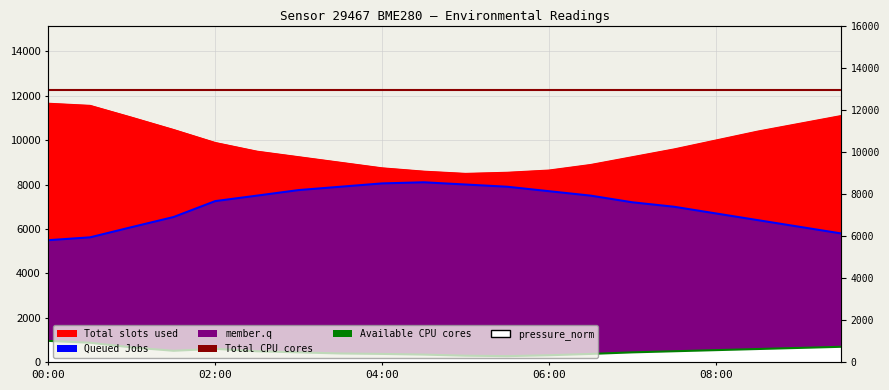

What is the difference between the maximum and minimum values in the temperature series?

3155.0